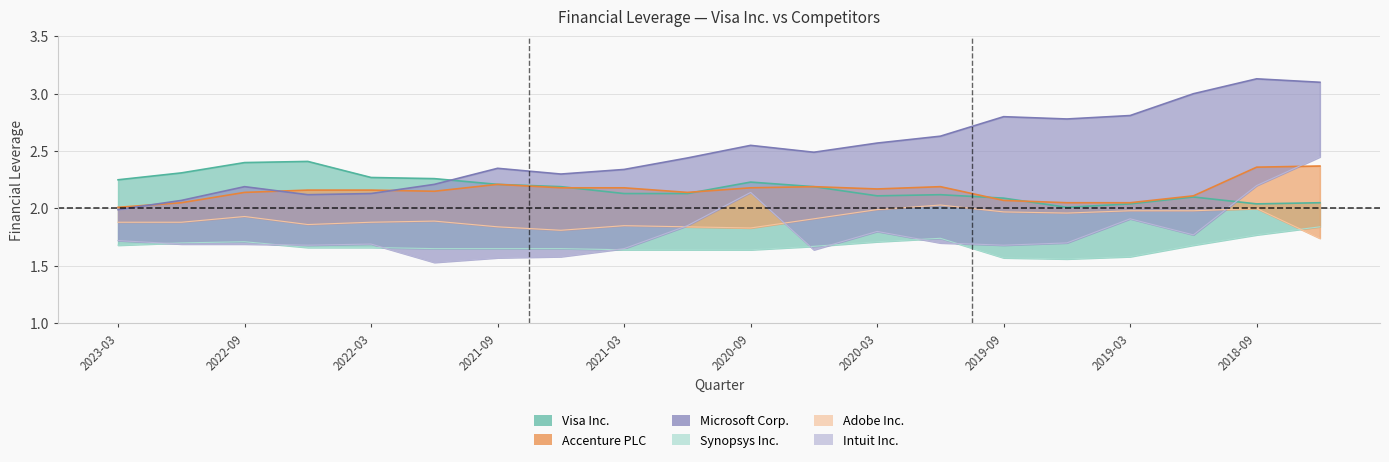

What is the difference between the Intuit Inc. values at 2021-09 and 2018-09?

0.6